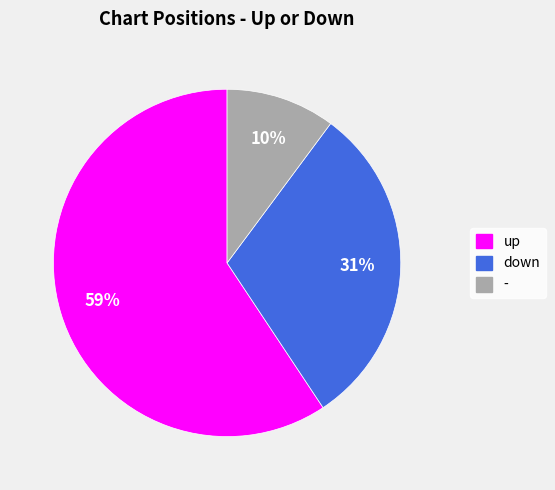

Approximately how many times larger is the value at - compared to down?

0.3